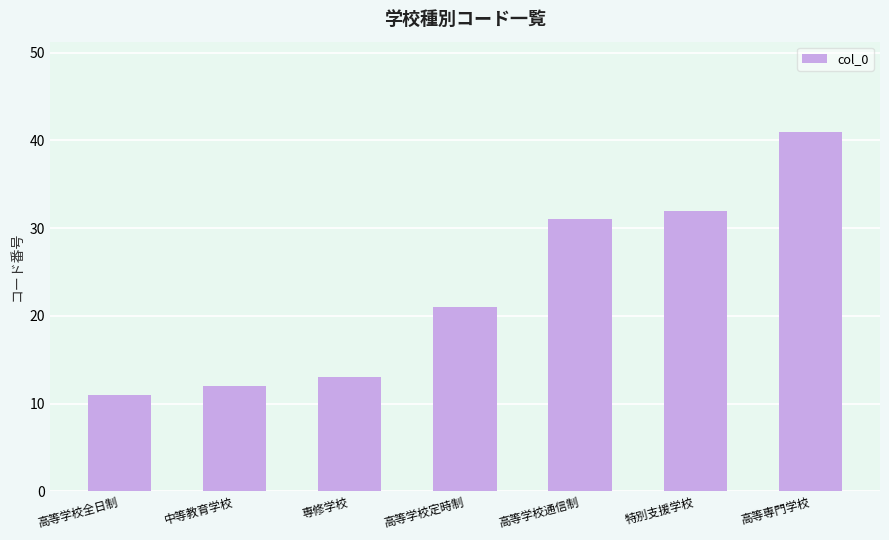

The chart shows a value of 32 at 特別支援学校. True or false?

True